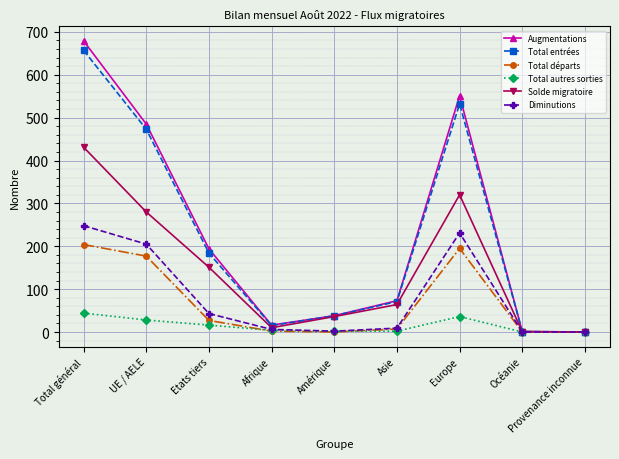

What is the maximum value for Solde migratoire?

431